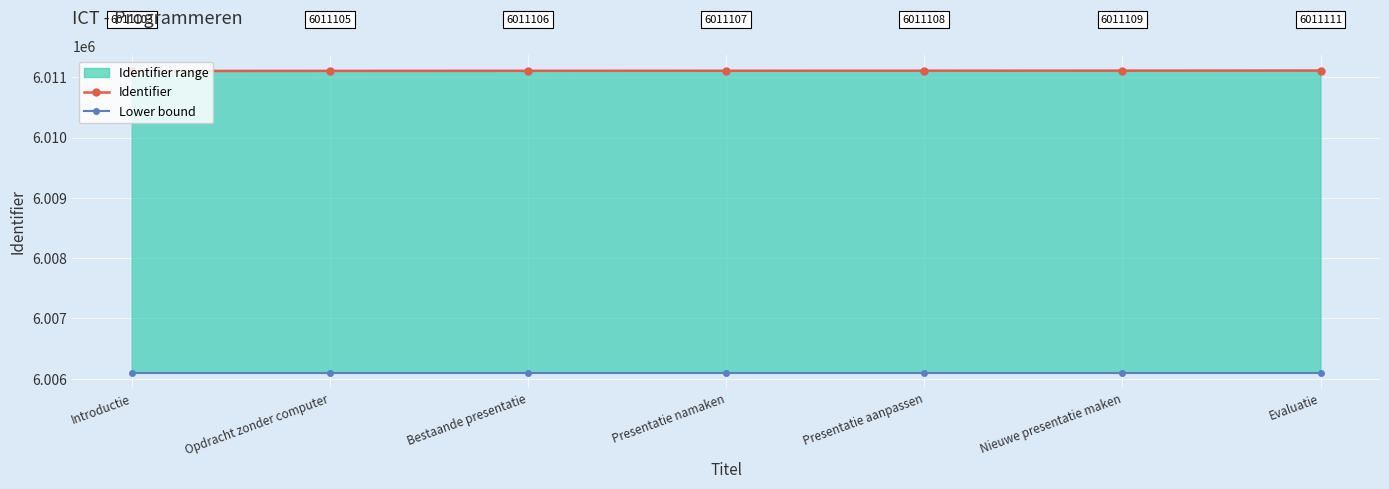

True or false: Lower bound has more than 2 interior local peaks.

False